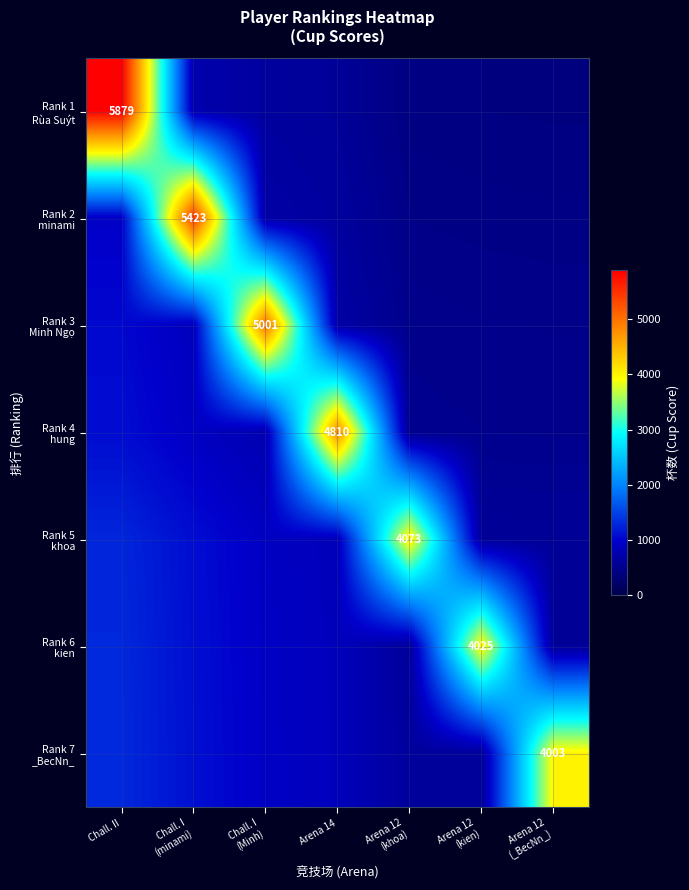

What is the sum of the Rank 1 Rùa Suýt values at Arena 12 (kien) and Arena 12 (_BecNn_)?

822.2